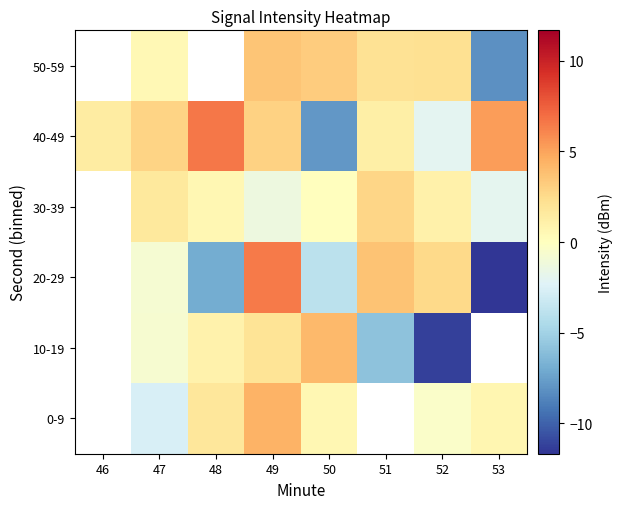

Which has a higher value, 51 or 53?

53